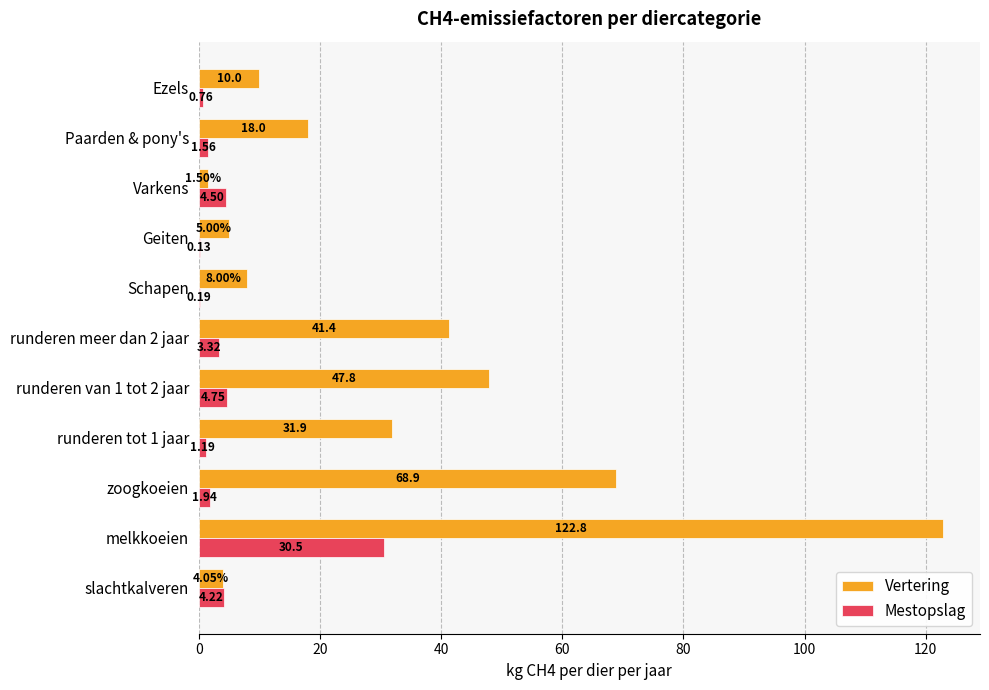

Which series has the largest total across all categories?

Vertering